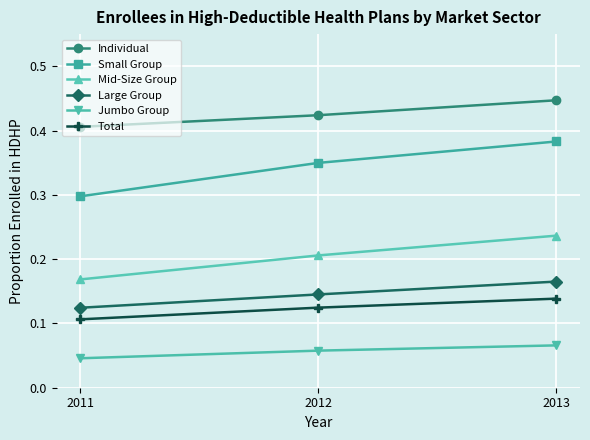

Between 2011 and 2013, which series saw the biggest shift?

Small Group